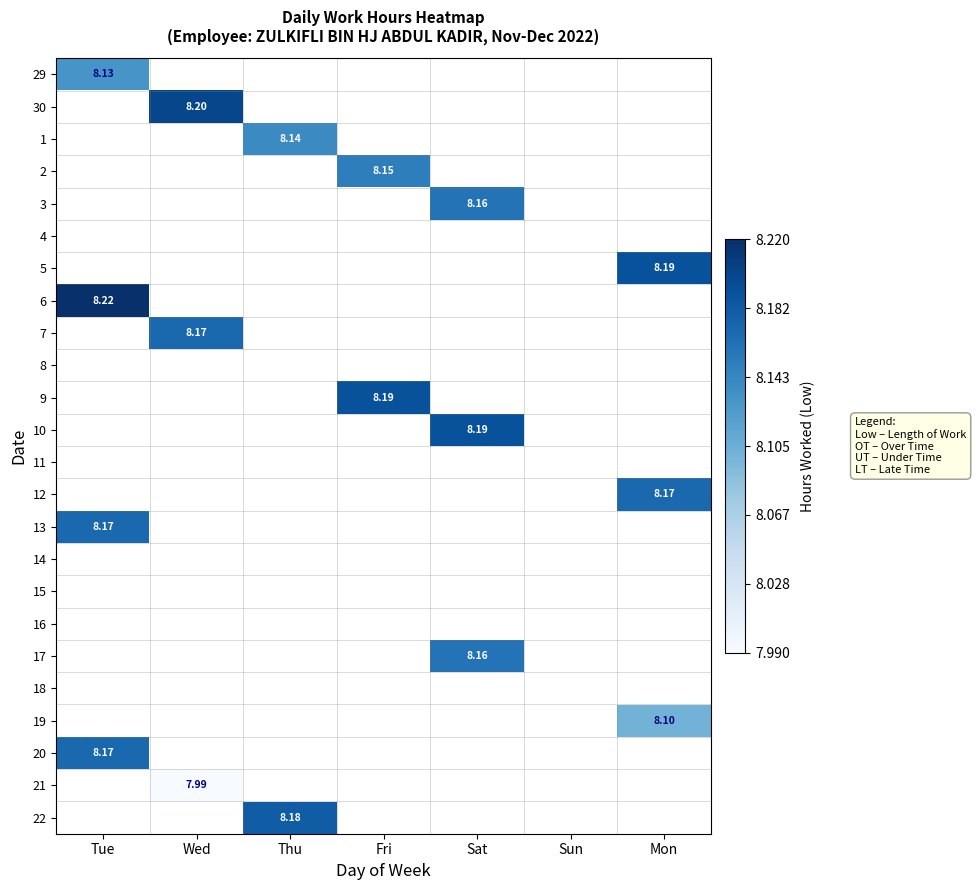

What is the minimum value shown in the chart?

8.0